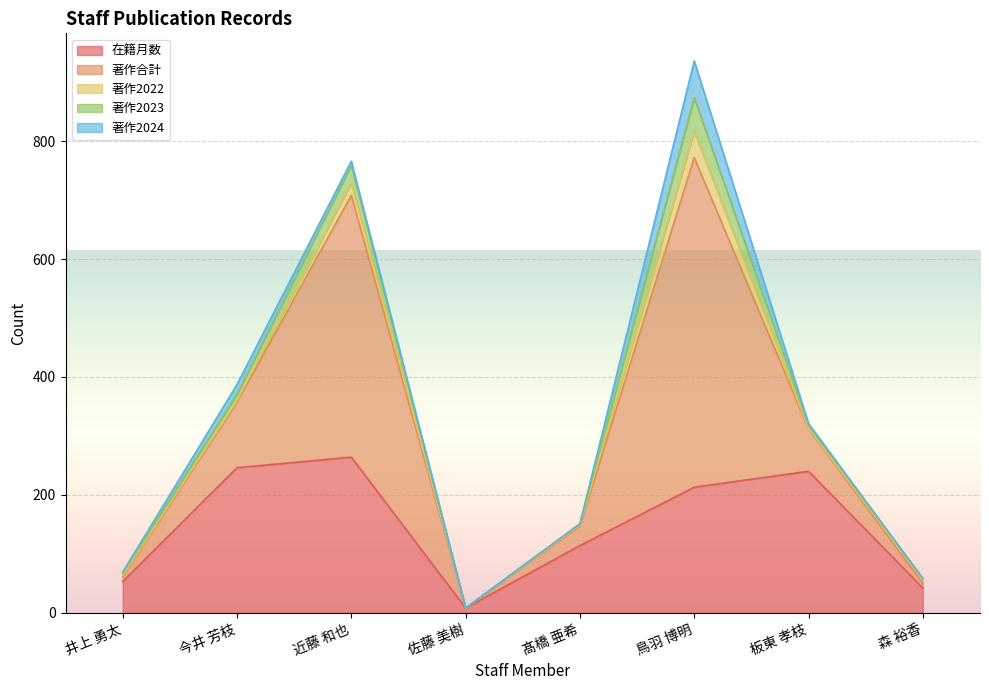

True or false: 在籍月数 has more than 1 interior local peaks.

True